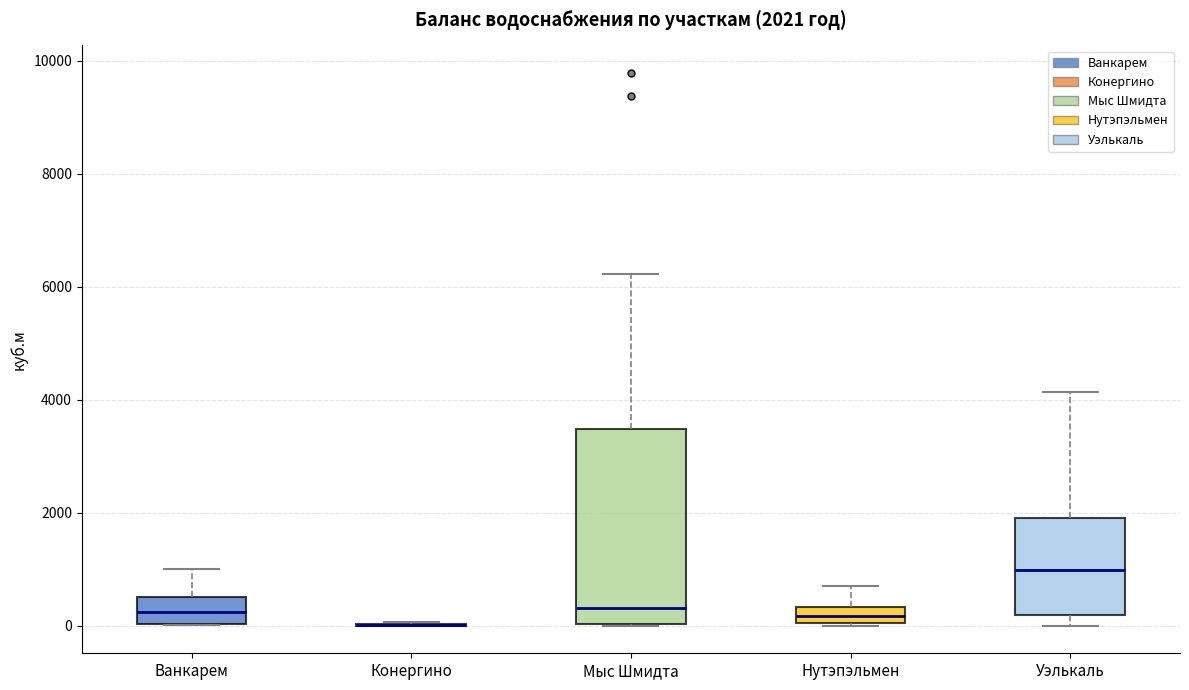

Comparing the boxes themselves (not the whiskers), which one is the tallest?

Мыс Шмидта